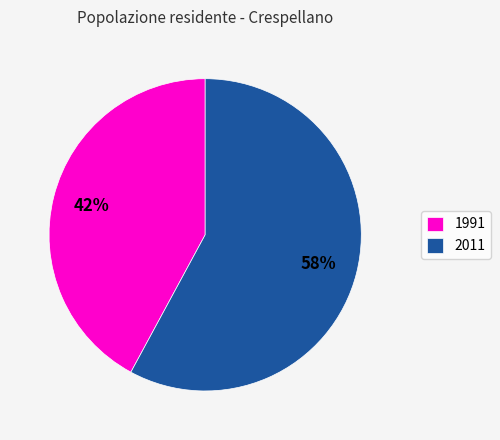

Approximately how many times larger is the value at 2011 compared to 1991?

1.4